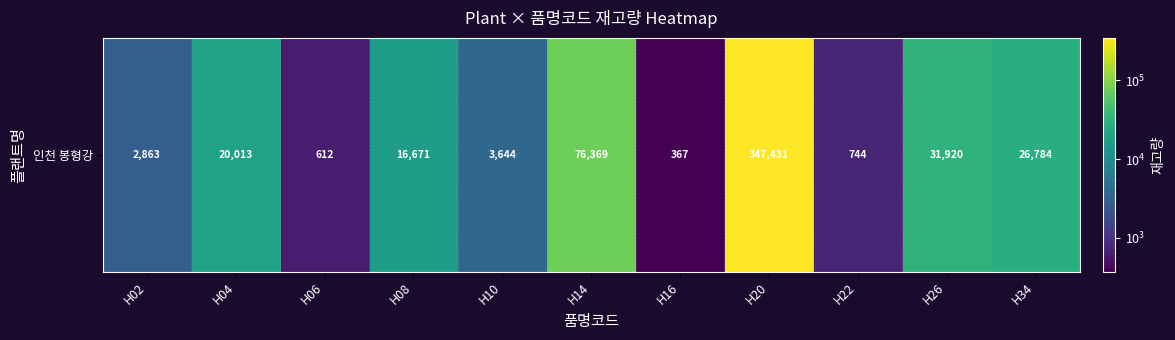

Reading right to left, extract all data points from this chart.

26784	31920	744	347431	367	76369	3644	16671	612	20013	2863